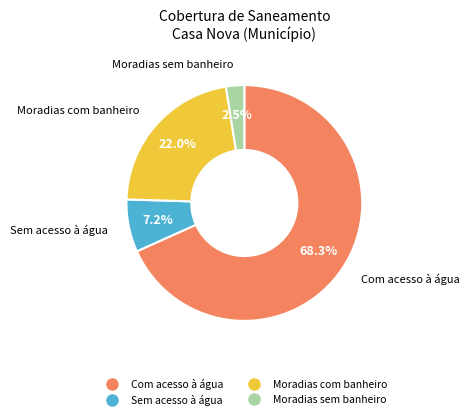

Does any single category account for the majority?

Yes